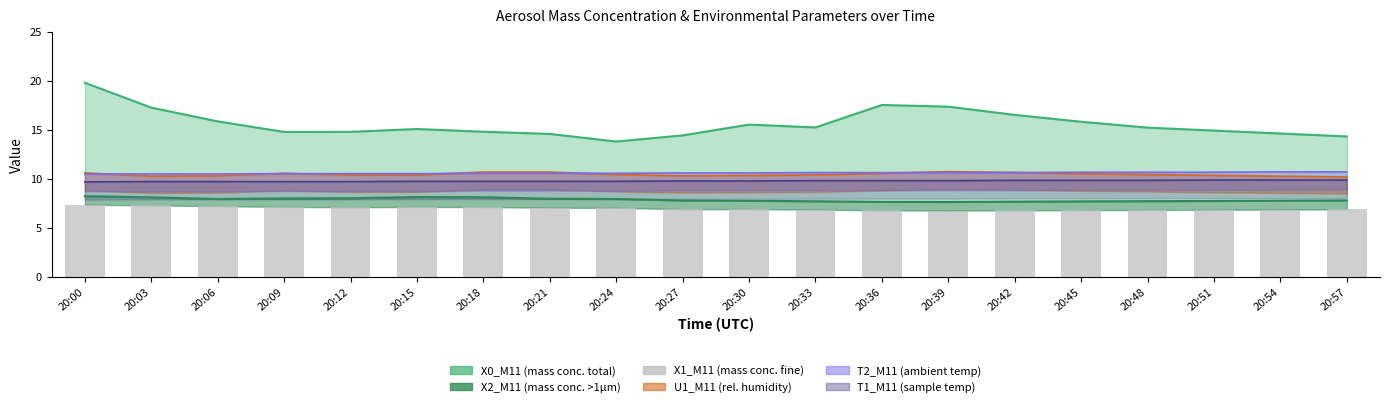

How many bars are there in total?

20